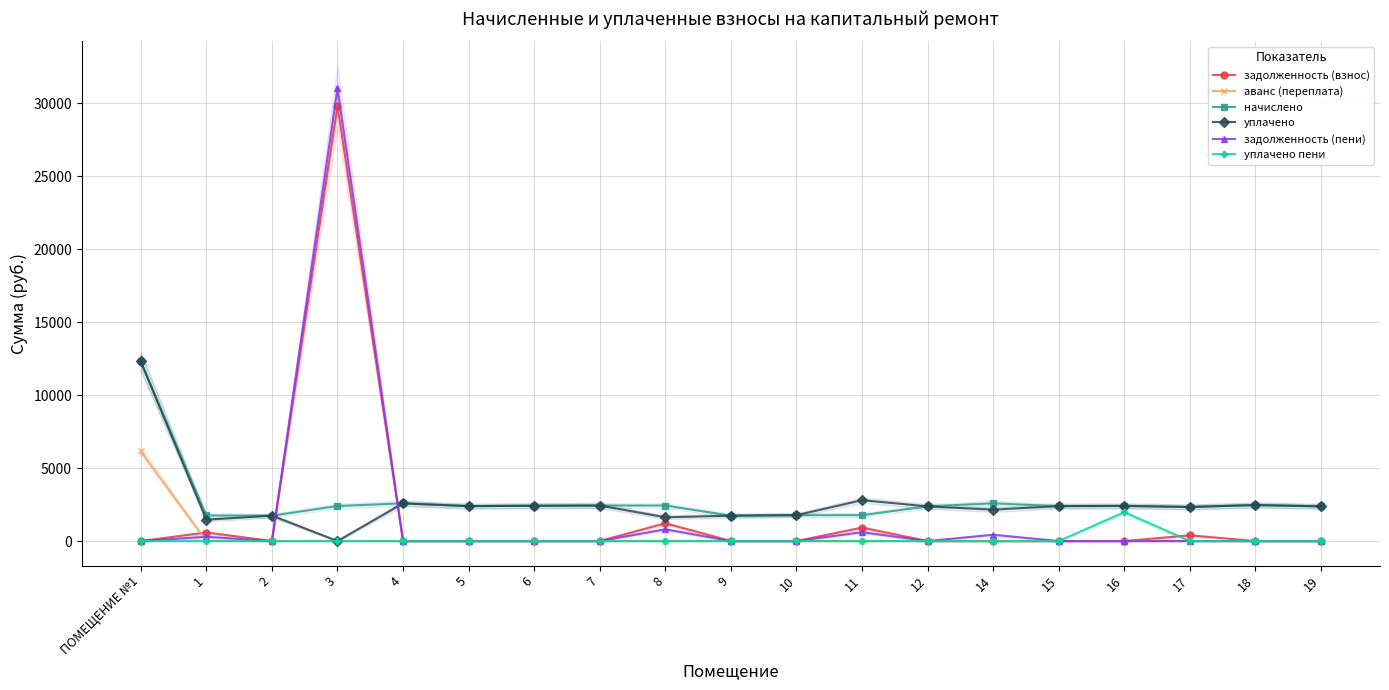

The value of аванс (переплата) at ПОМЕЩЕНИЕ №1 is 6152.0. True or false?

True